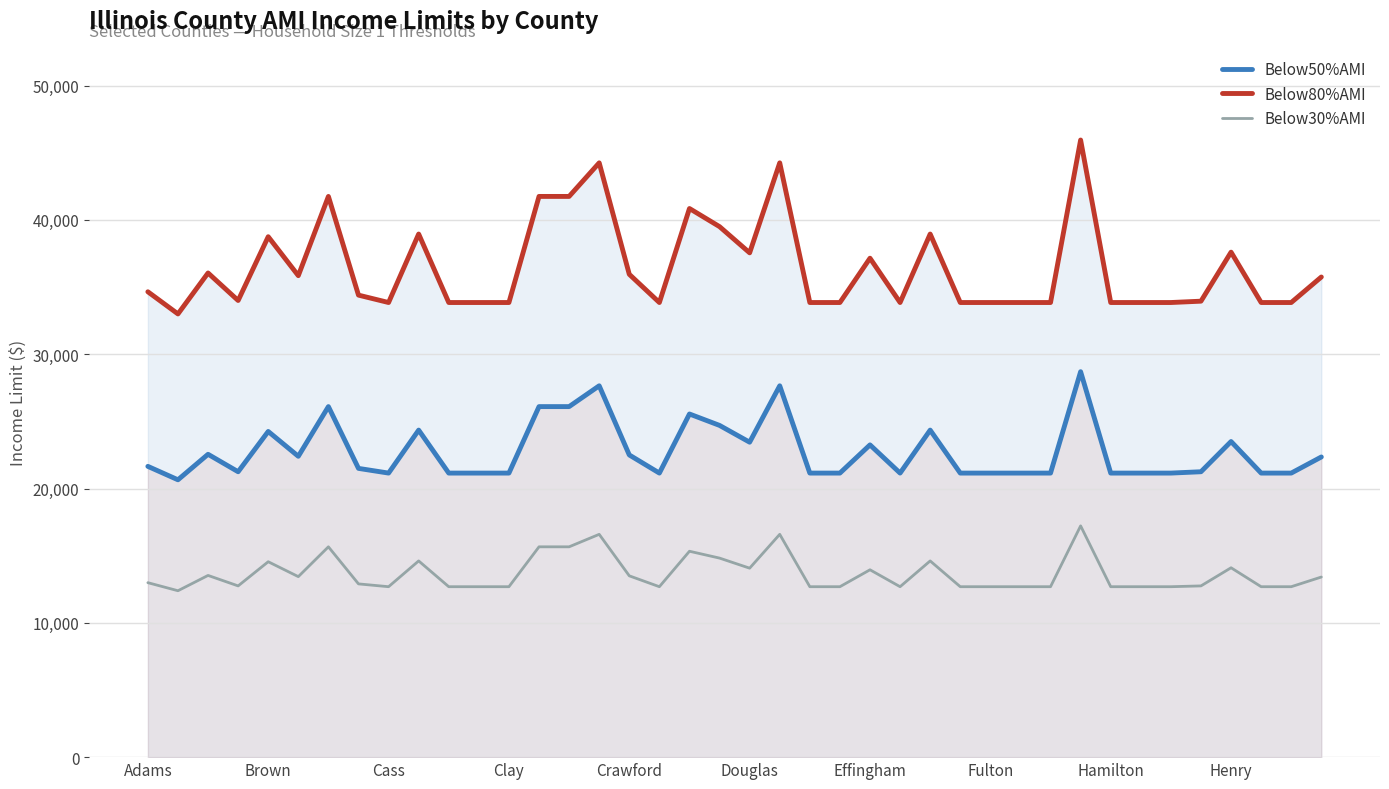

Rank the series by their average value, from lowest to highest.

Below30%AMI, Below50%AMI, Below80%AMI